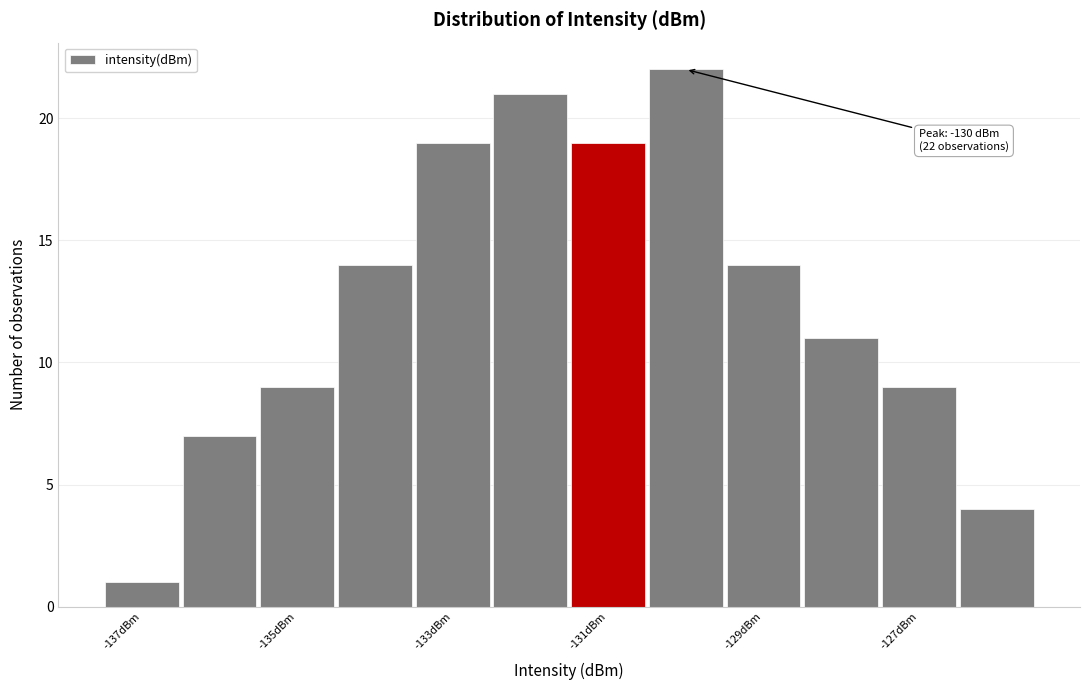

Which range on the x-axis has the tallest bar?

-130.5 to -129.5